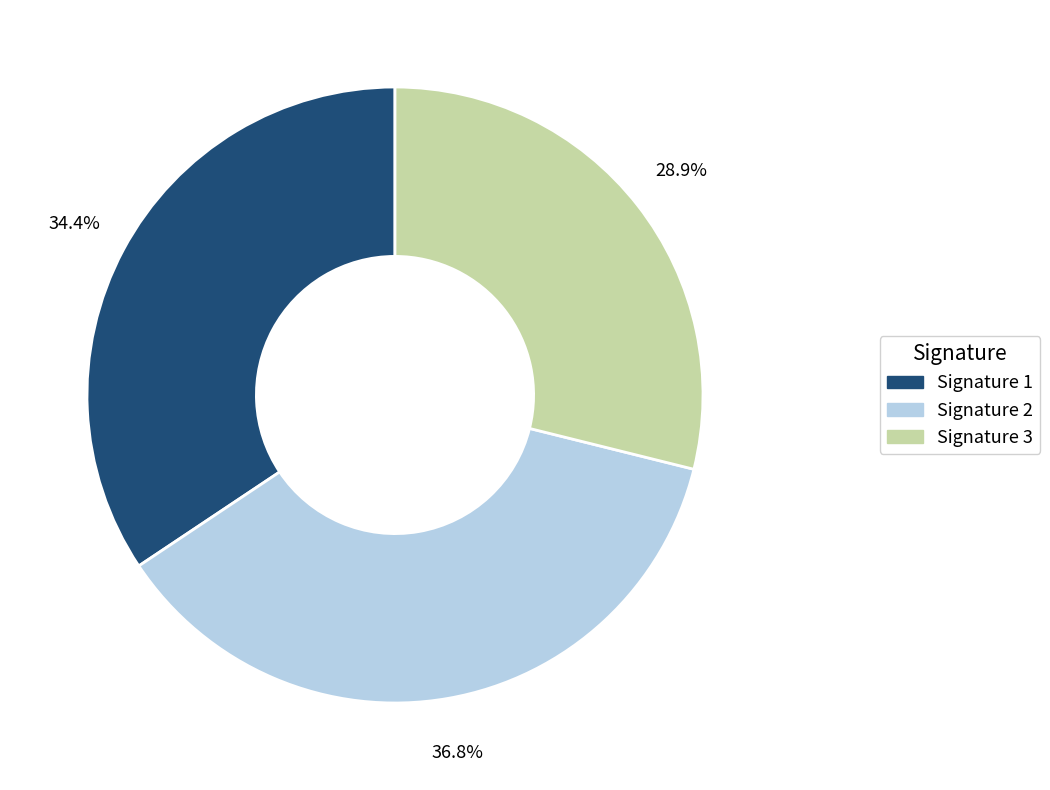

Which slice is the smallest?

Signature 3